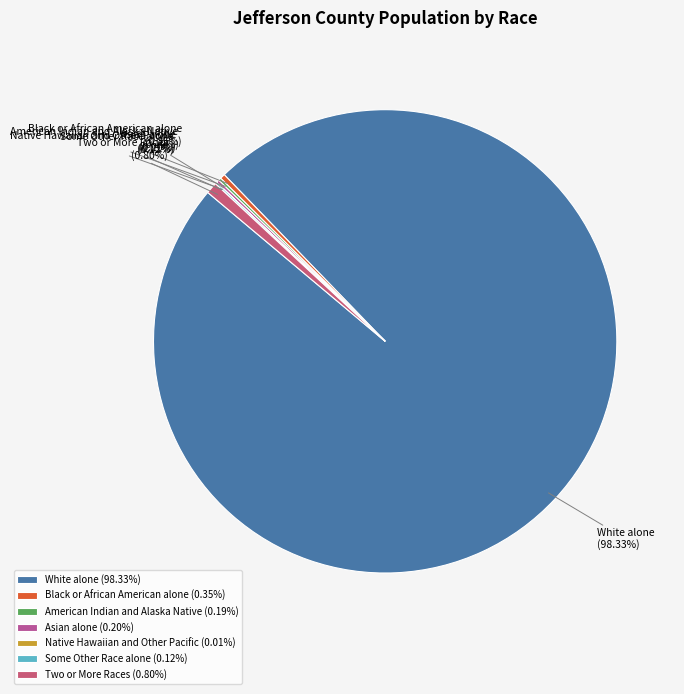

Does any single category account for the majority?

Yes